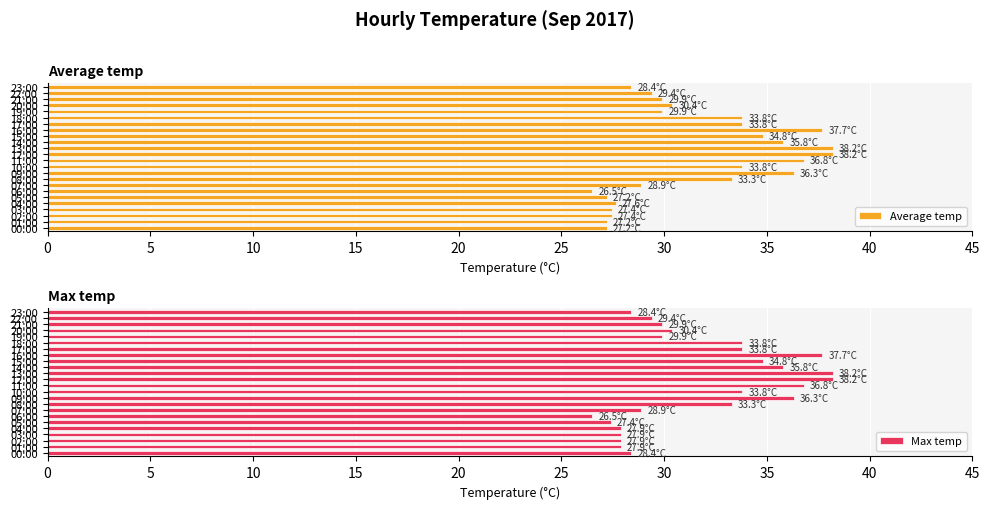

What is the lowest value of the Average temp series?

26.5